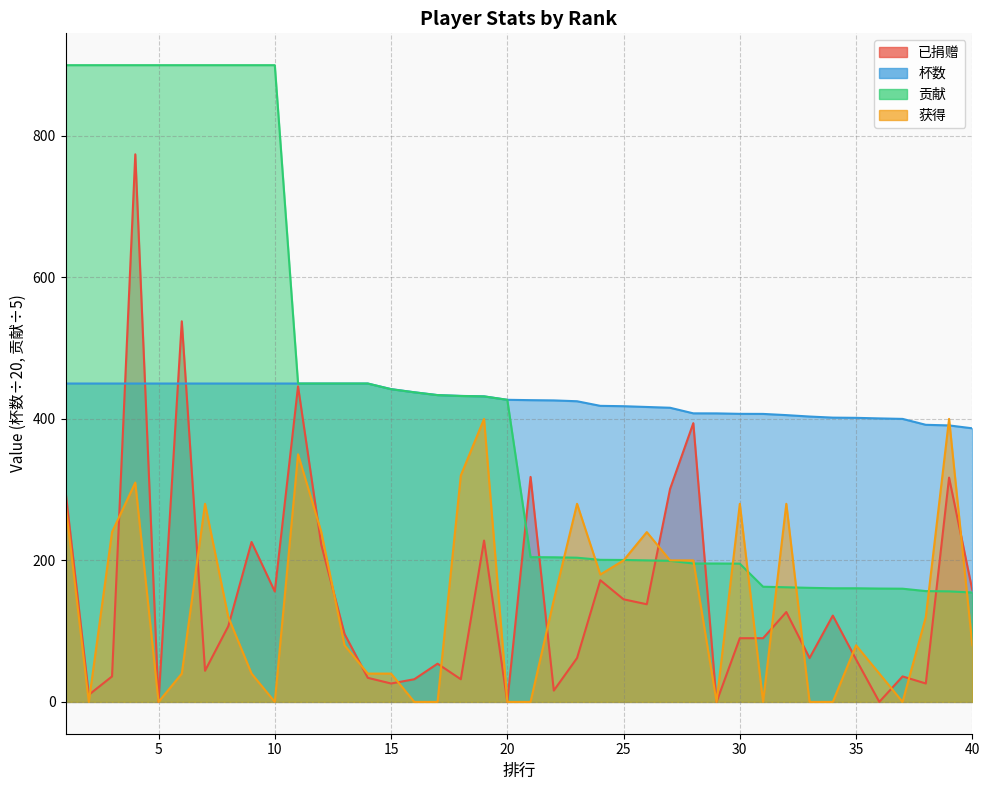

True or false: 贡献 and 杯数 cross at least once.

False